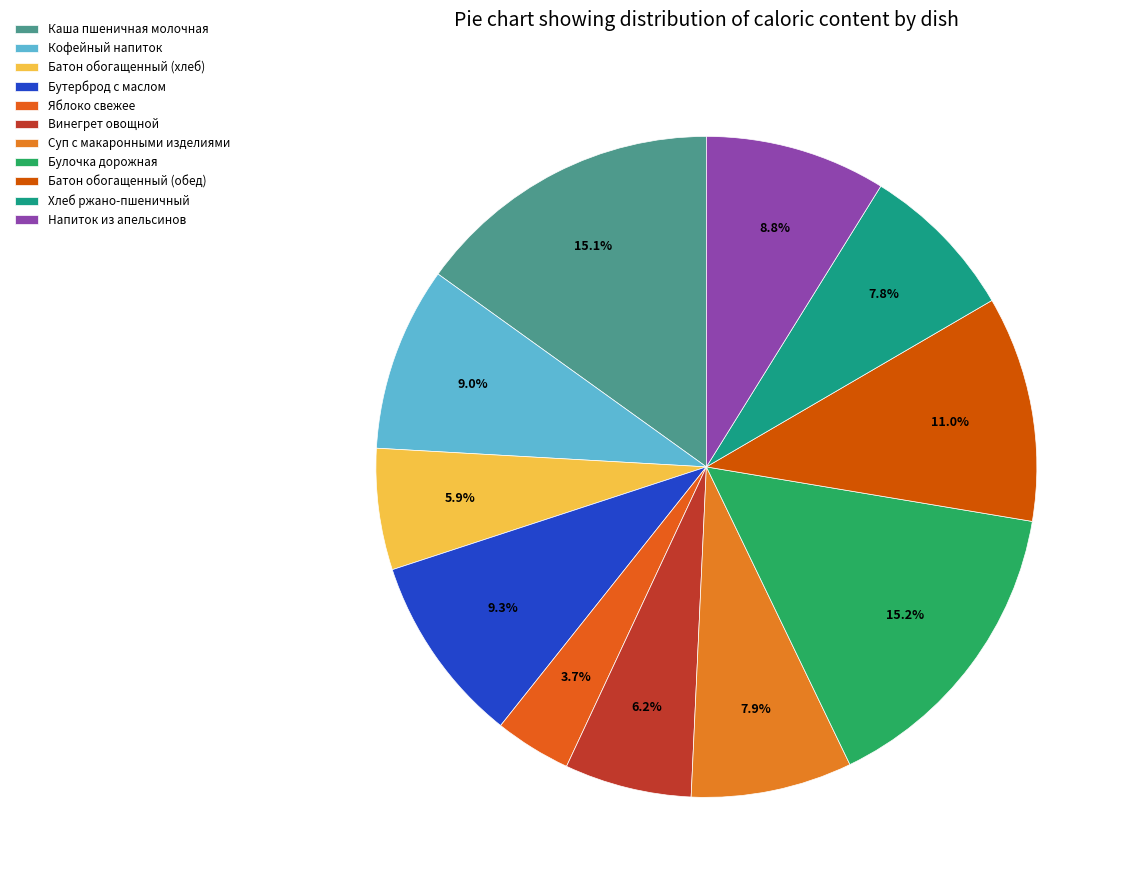

What portion of the pie excludes Яблоко свежее?

96.3%